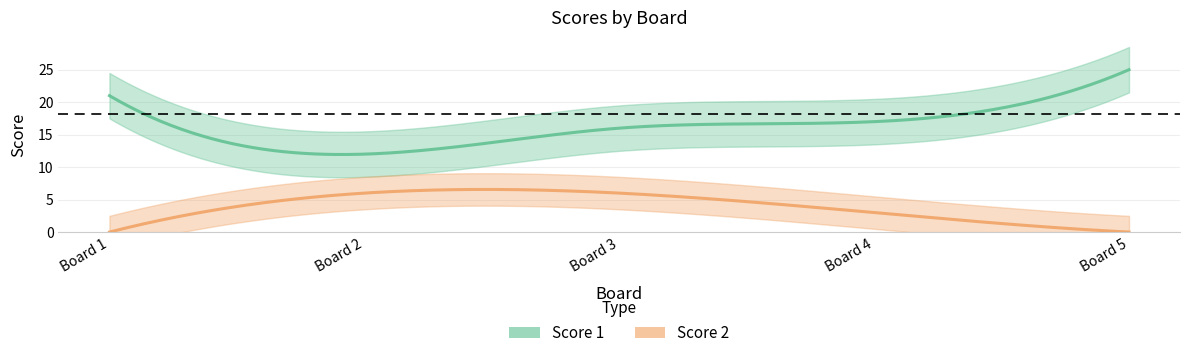

The Score 2 series shows 6 at 2. True or false?

True